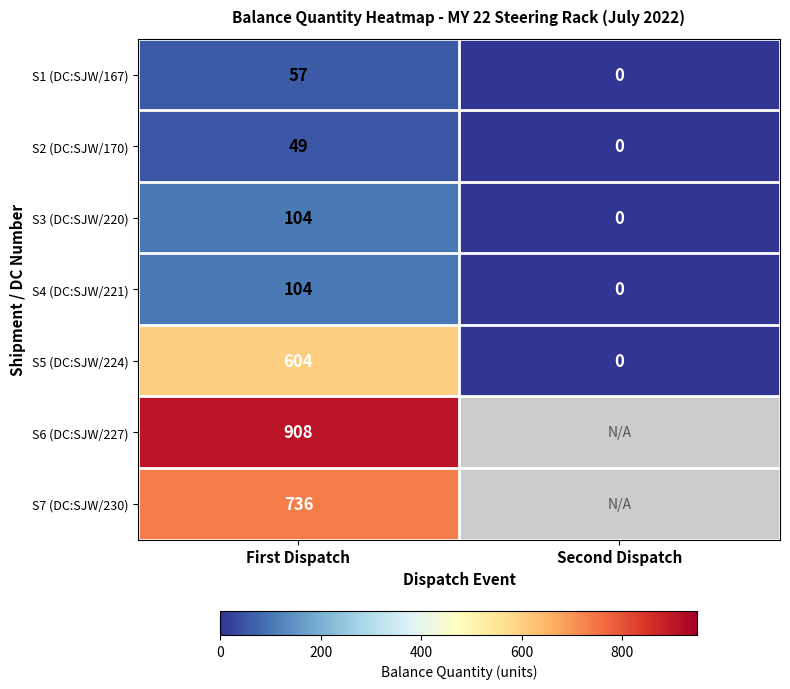

What is the sum of the S2 (DC:SJW/170) values at Second Dispatch and First Dispatch?

49